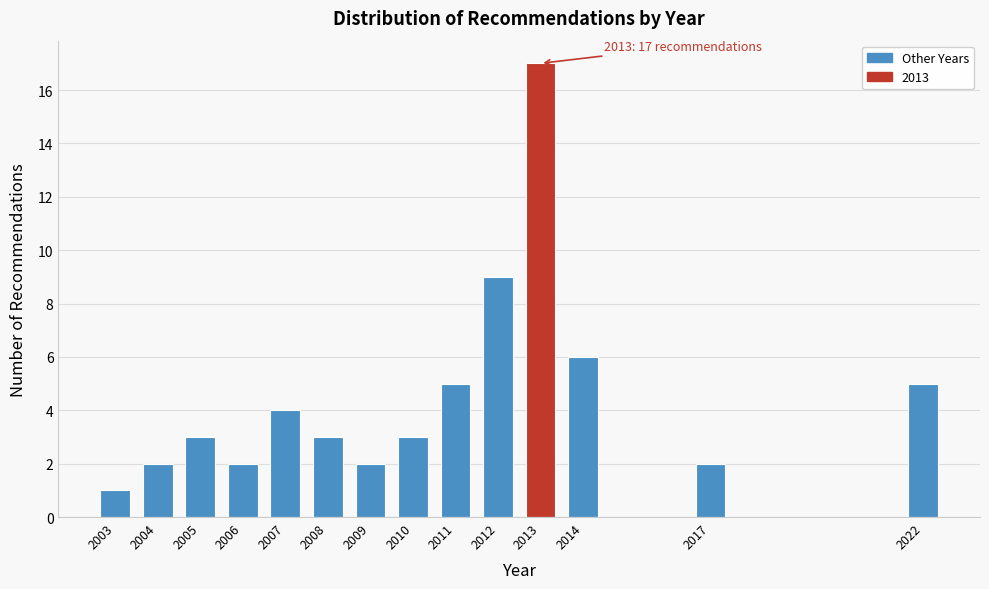

Reading left to right, list all the values displayed in this chart.

2003=1	2004=2	2005=3	2006=2	2007=4	2008=3	2009=2	2010=3	2011=5	2012=9	2013=17	2014=6	2017=2	2022=5